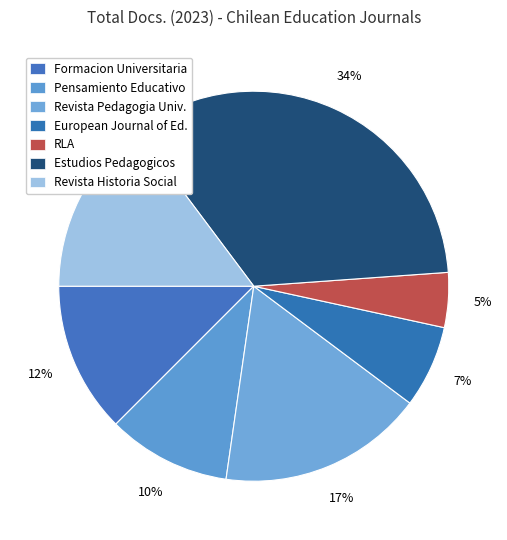

Count the number of slices in the pie.

7